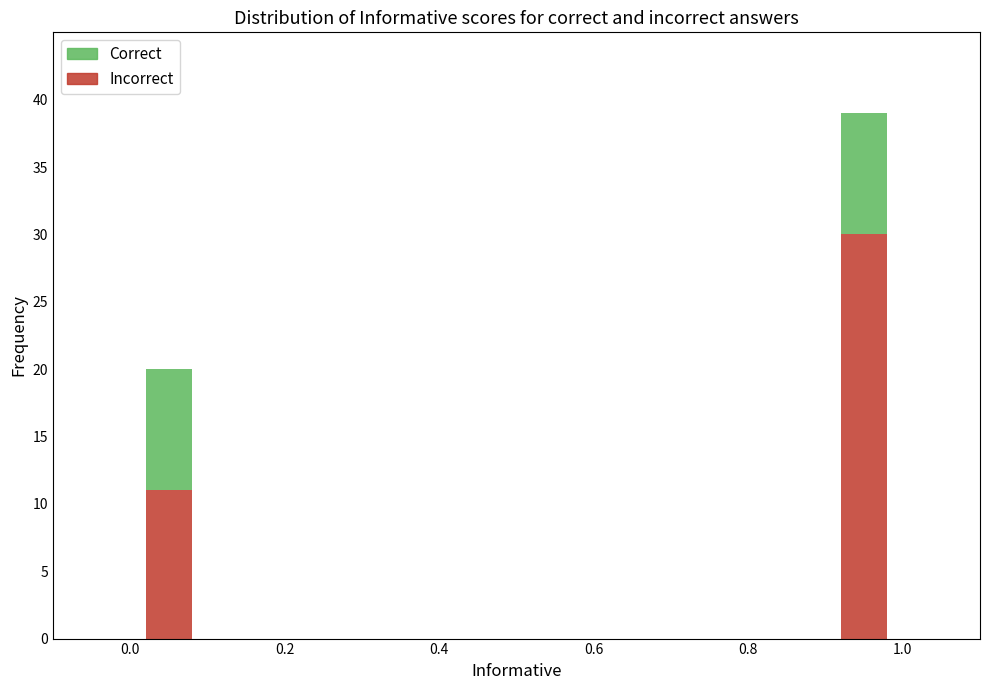

What is the value of the Incorrect bar at the 2nd from the left?

30